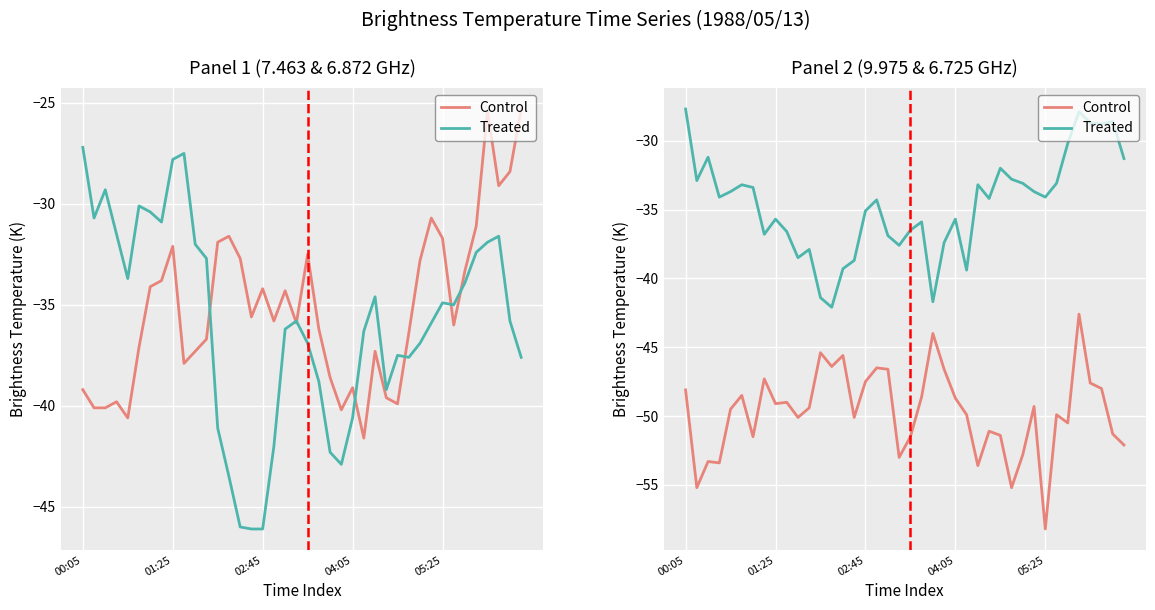

True or false: Control and Treated intersect in this chart.

False